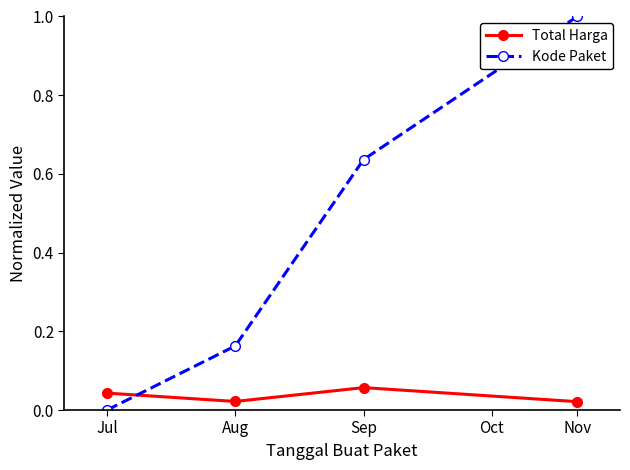

Rank the series by their maximum value, from lowest to highest.

Total Harga, Kode Paket